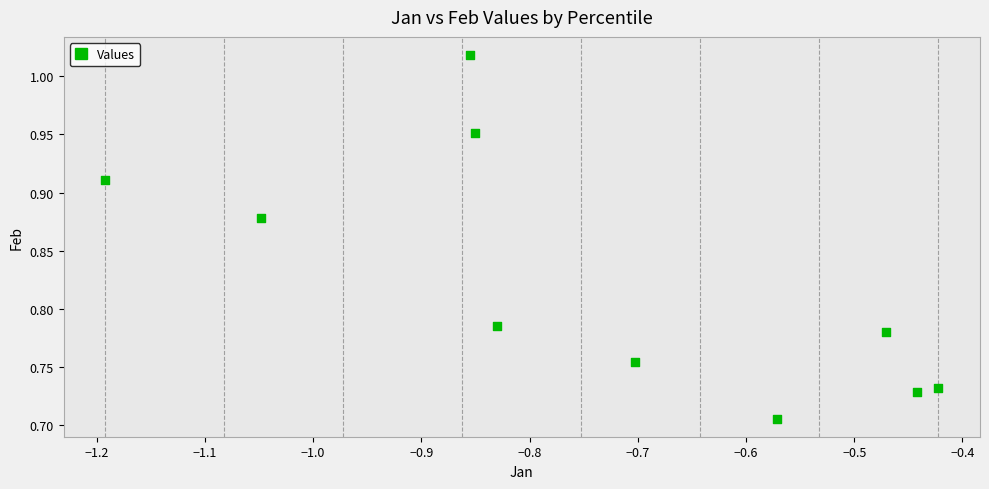

What is the average X value?

-0.7